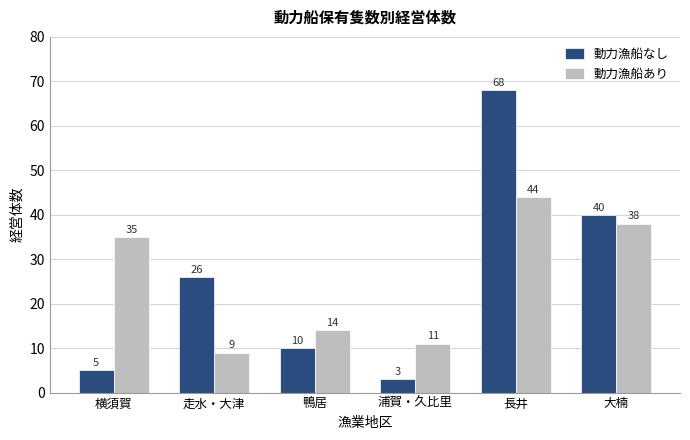

How many categories are shown in the chart?

6